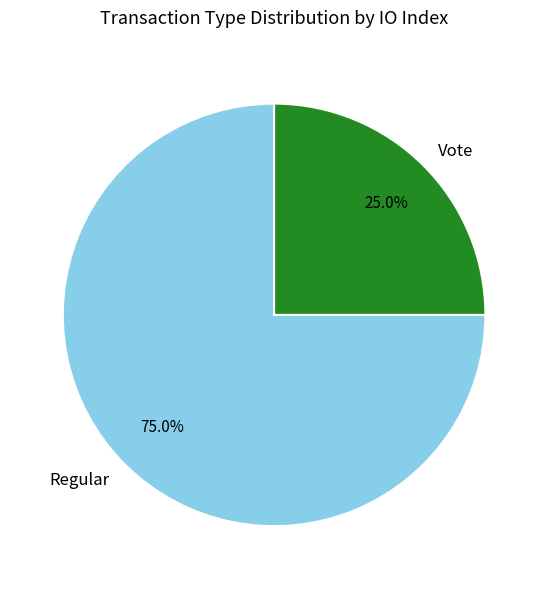

What is the ratio of the value at Vote to the value at Regular?

0.3